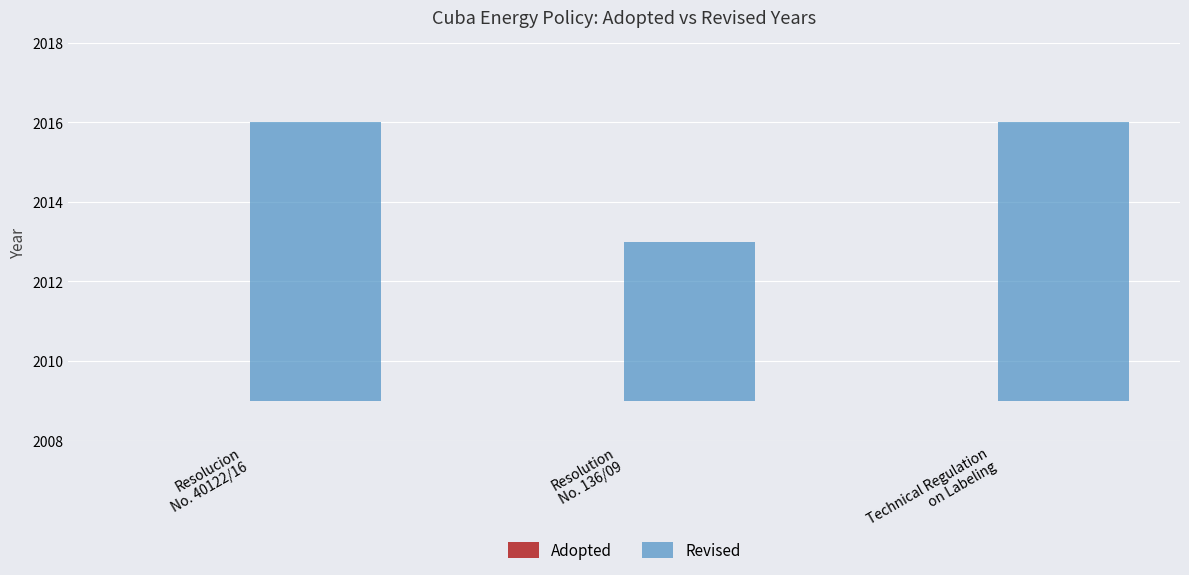

Are the bars grouped side by side (vs. stacked)?

Yes